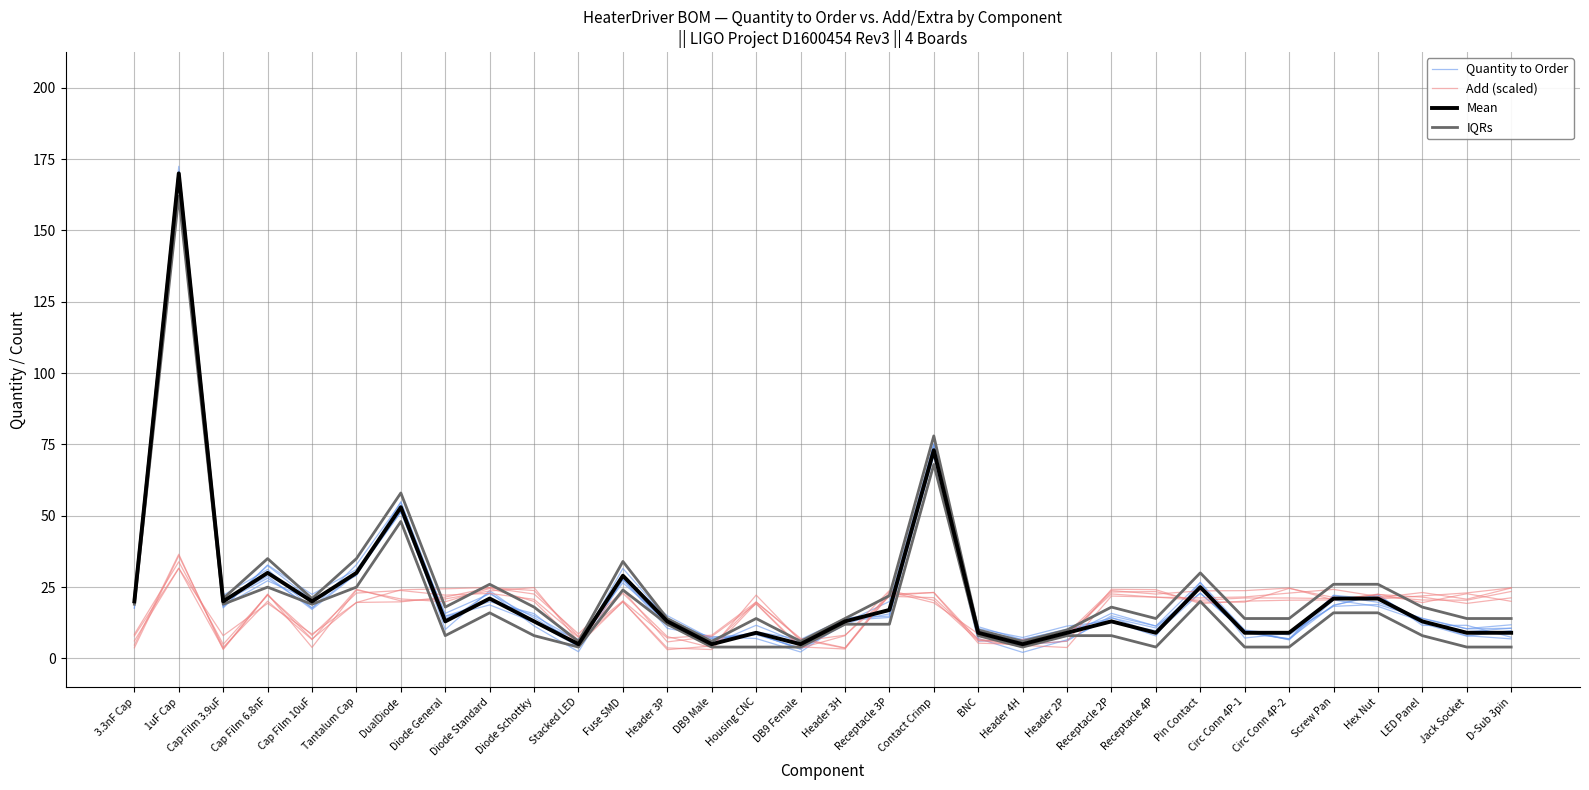

Which series has the largest range (max minus min)?

Quantity to Order